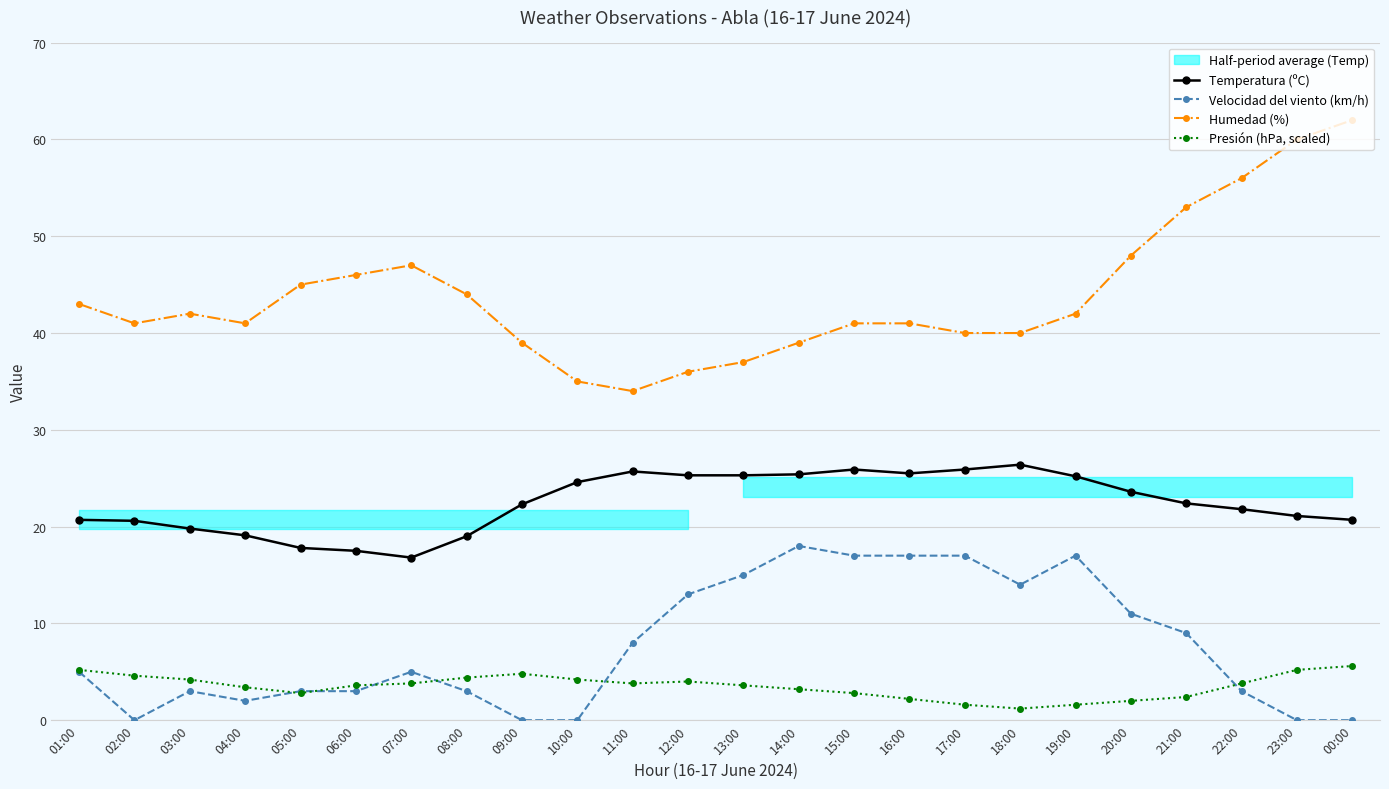

True or false: Temperatura (ºC) and Velocidad del viento (km/h) cross at least once.

False